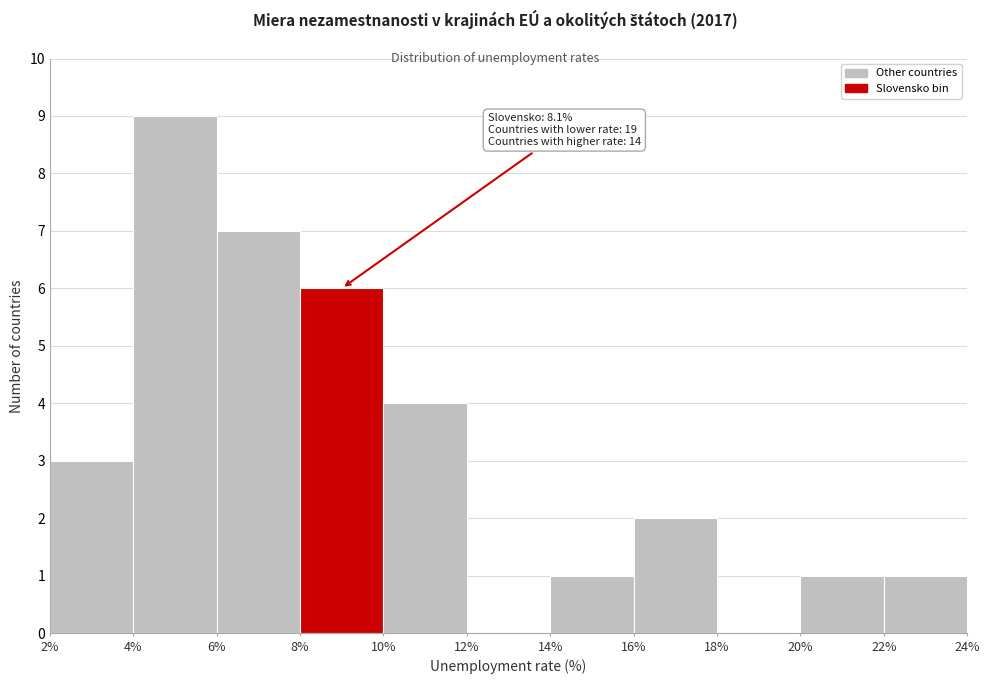

Over which range of the x-axis is the bar tallest?

4% to 6%